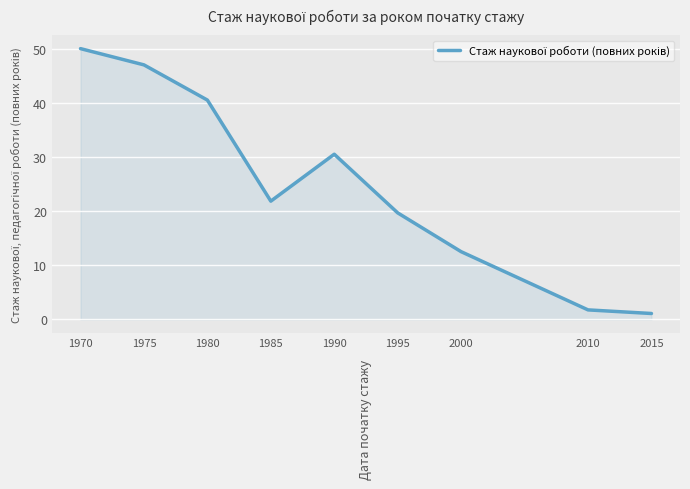

Does the chart have visible grid lines?

Yes